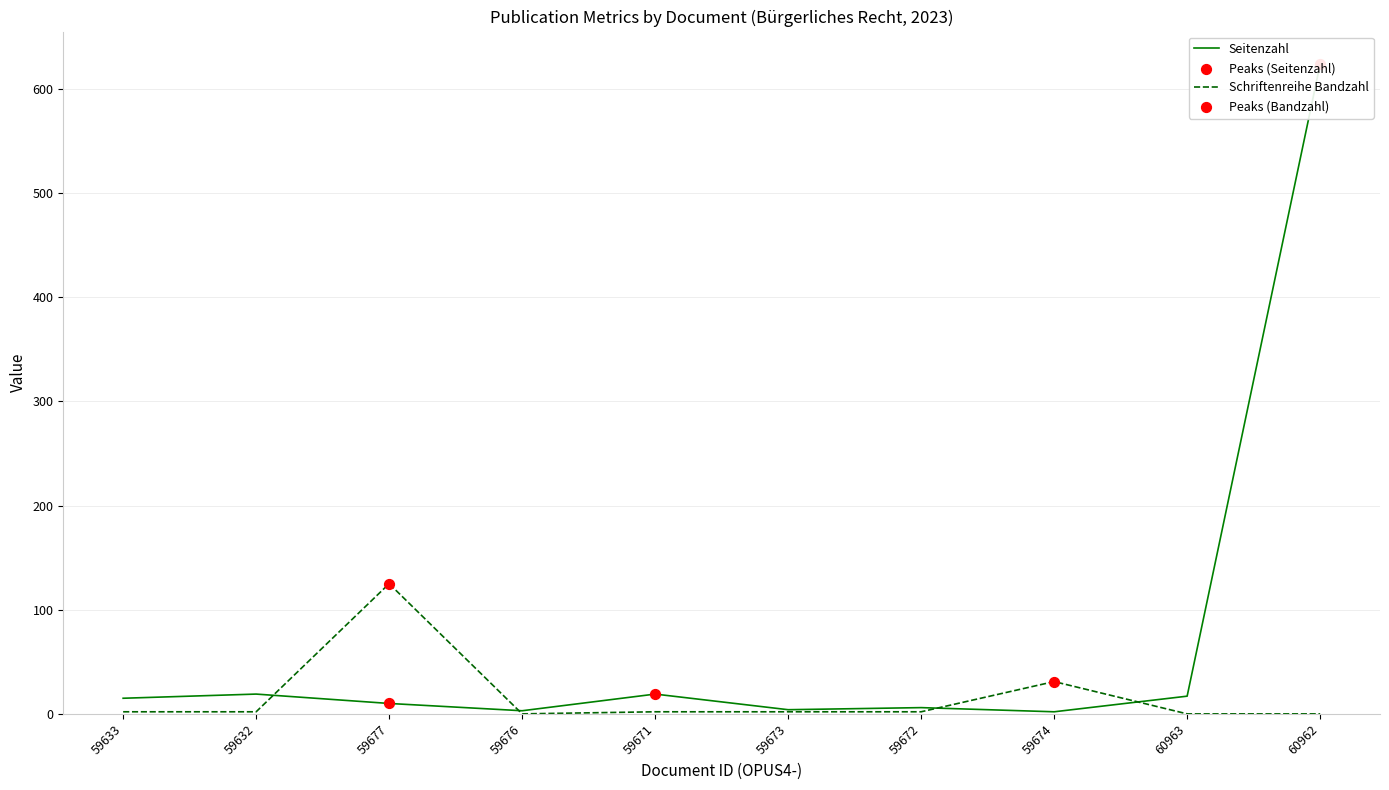

What are all the series names shown in the legend?

Seitenzahl, Schriftenreihe Bandzahl